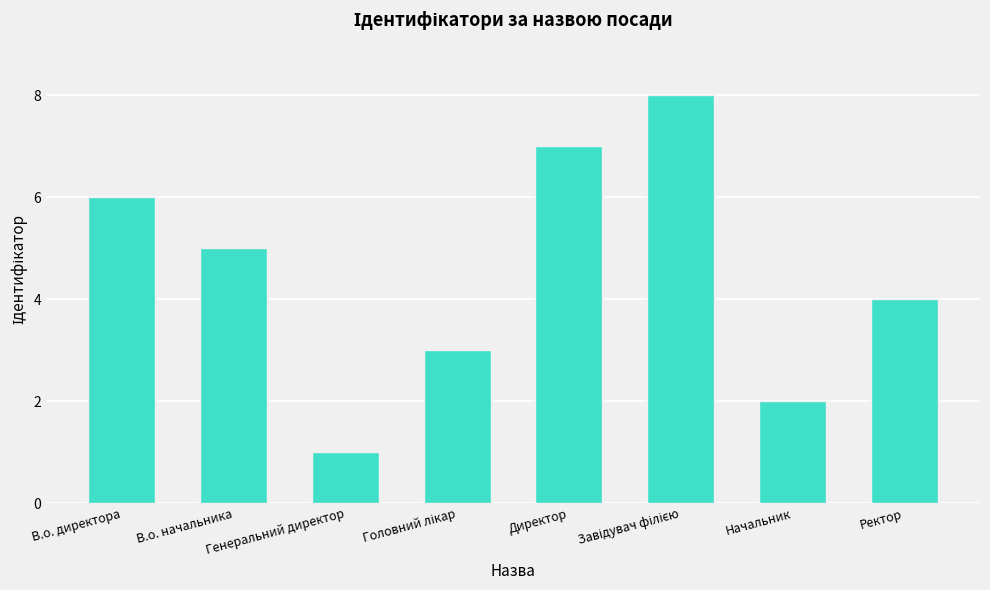

What is the maximum value shown in the chart?

8